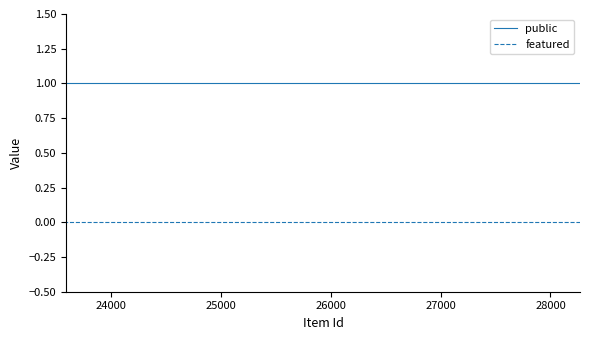

True or false: public and featured cross at least once.

False